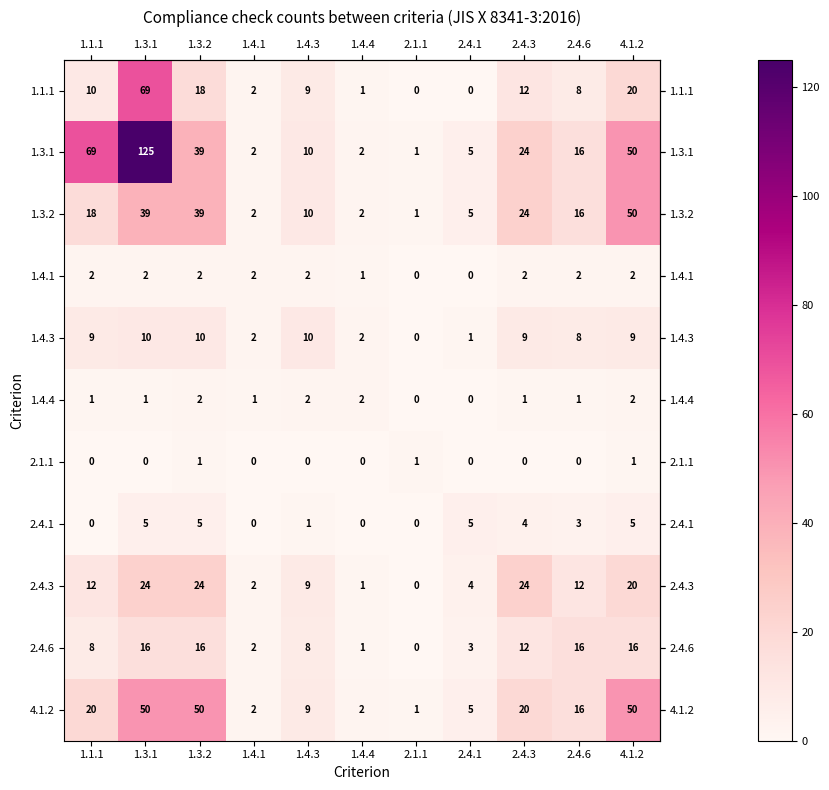

What is the difference between the 1.3.2 values at 1.4.3 and 2.4.1?

5